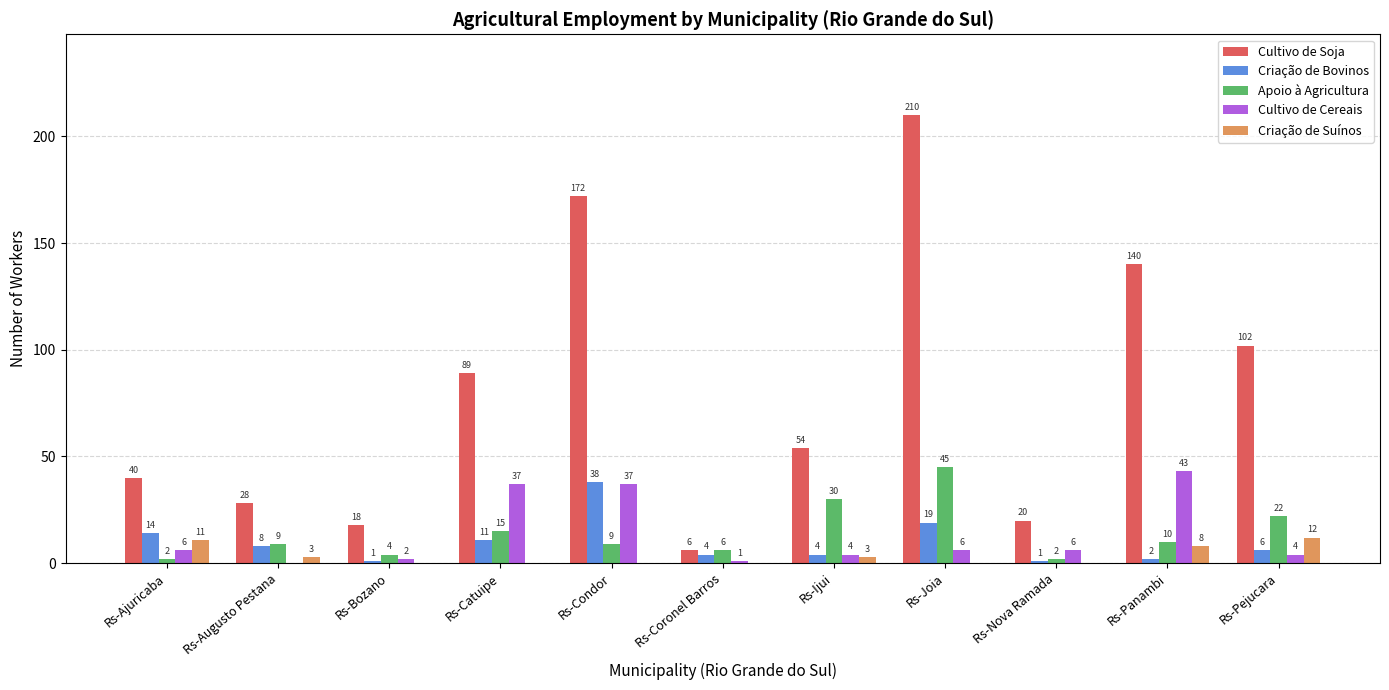

How many series are shown in this chart?

5